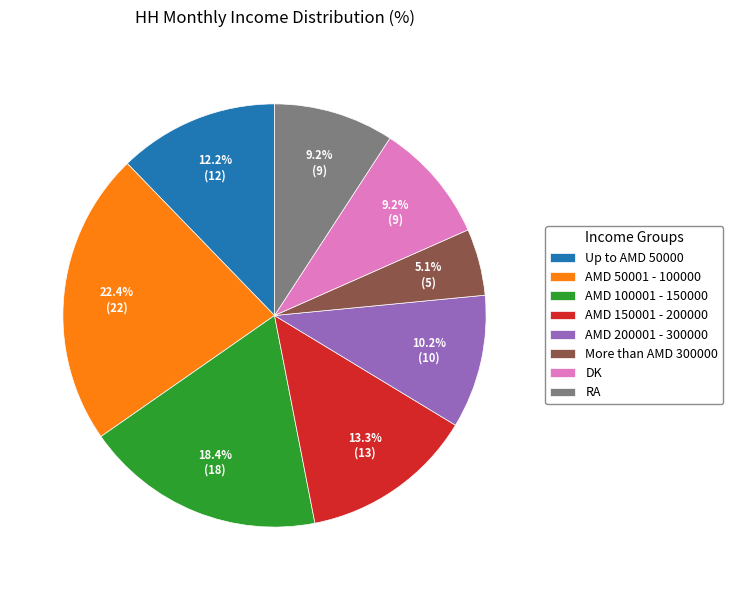

What is the ratio of the value at RA to the value at AMD 100001 - 150000?

0.5